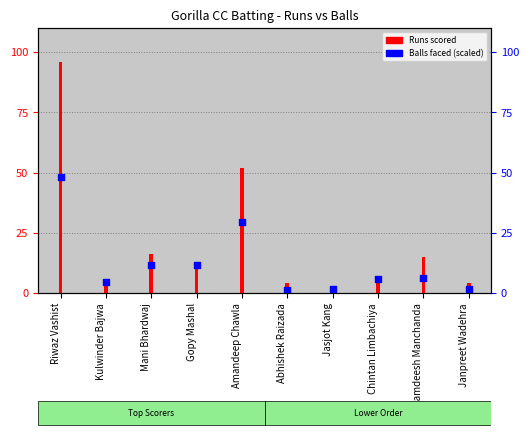

Which series contains the lowest Y value?

Balls (scaled)